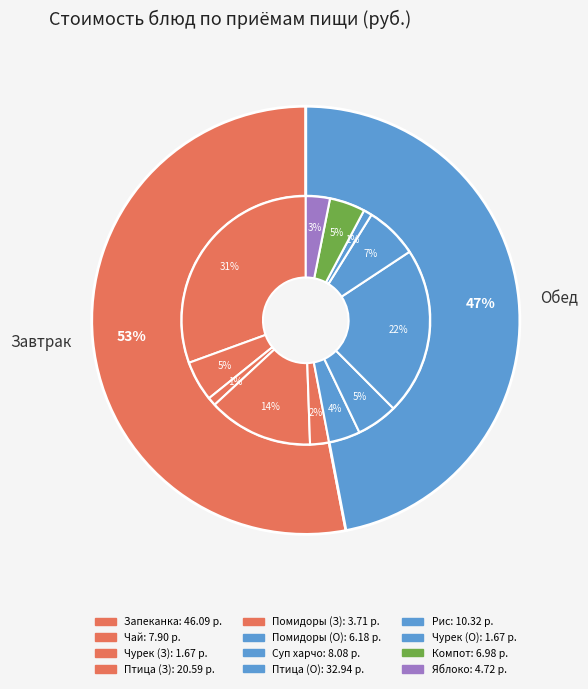

To the nearest percent, what is the average slice percentage?

8%